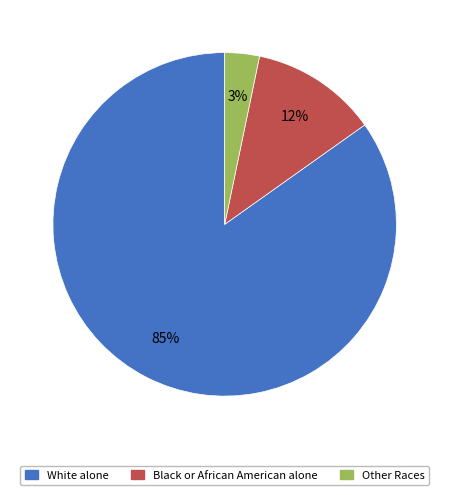

To the nearest percent, what is the difference between the largest and smallest slice percentages?

82%